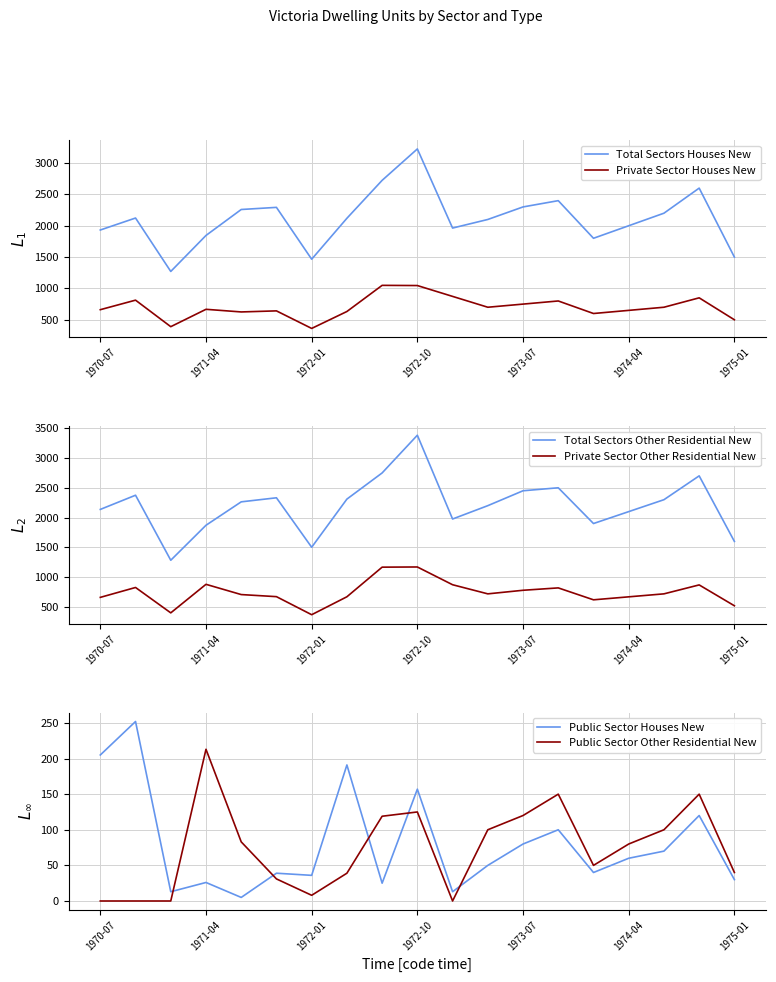

True or false: Public Sector Houses New and Private Sector Other Residential New intersect in this chart.

False